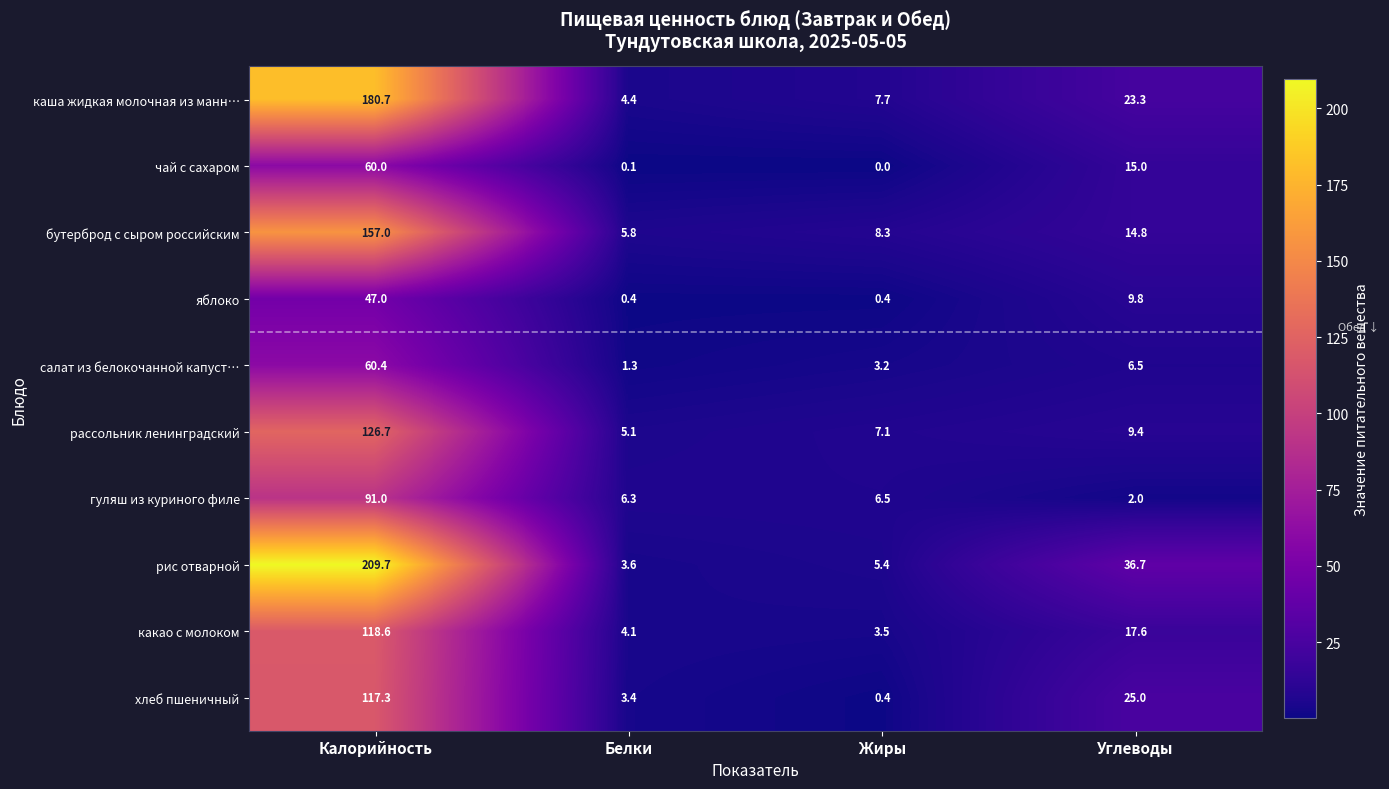

Rank the series by their maximum value, from lowest to highest.

яблоко, чай с сахаром, салат из белокочанной капуст…, гуляш из куриного филе, хлеб пшеничный, какао с молоком, рассольник ленинградский, бутерброд с сыром российским, каша жидкая молочная из манн…, рис отварной